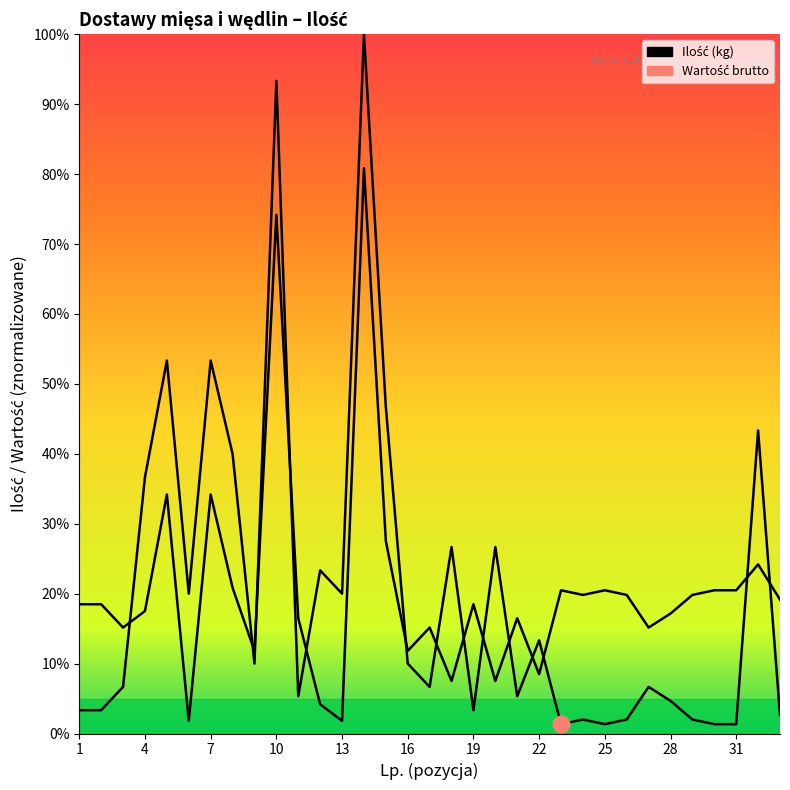

Count the number of data series in this chart.

1